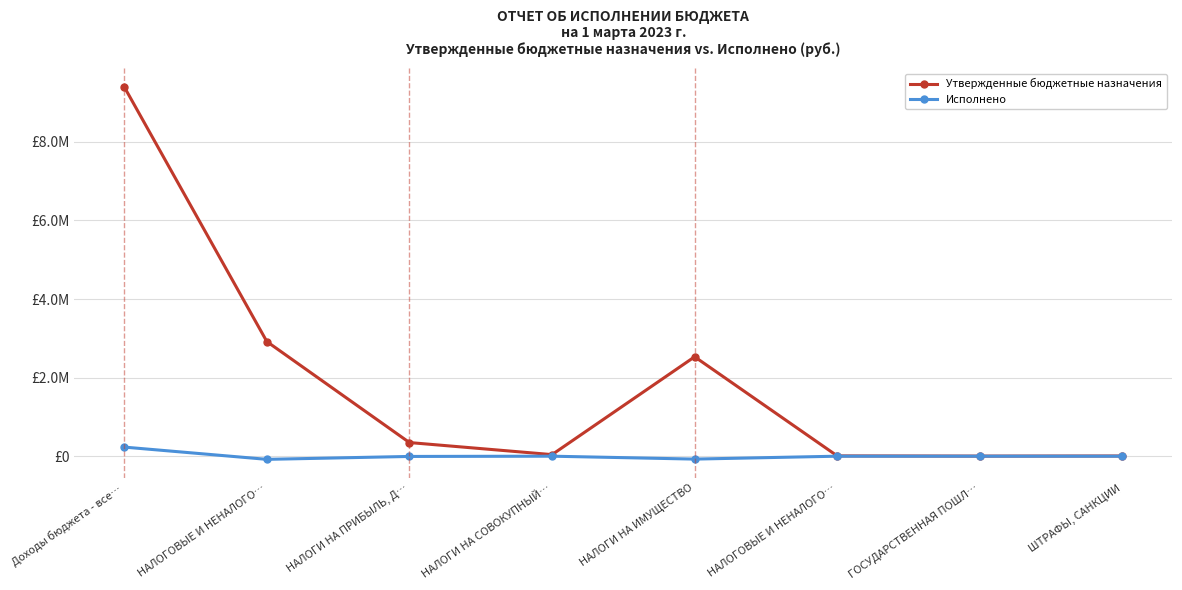

What are all the series names shown in the legend?

Утвержденные бюджетные назначения, Исполнено